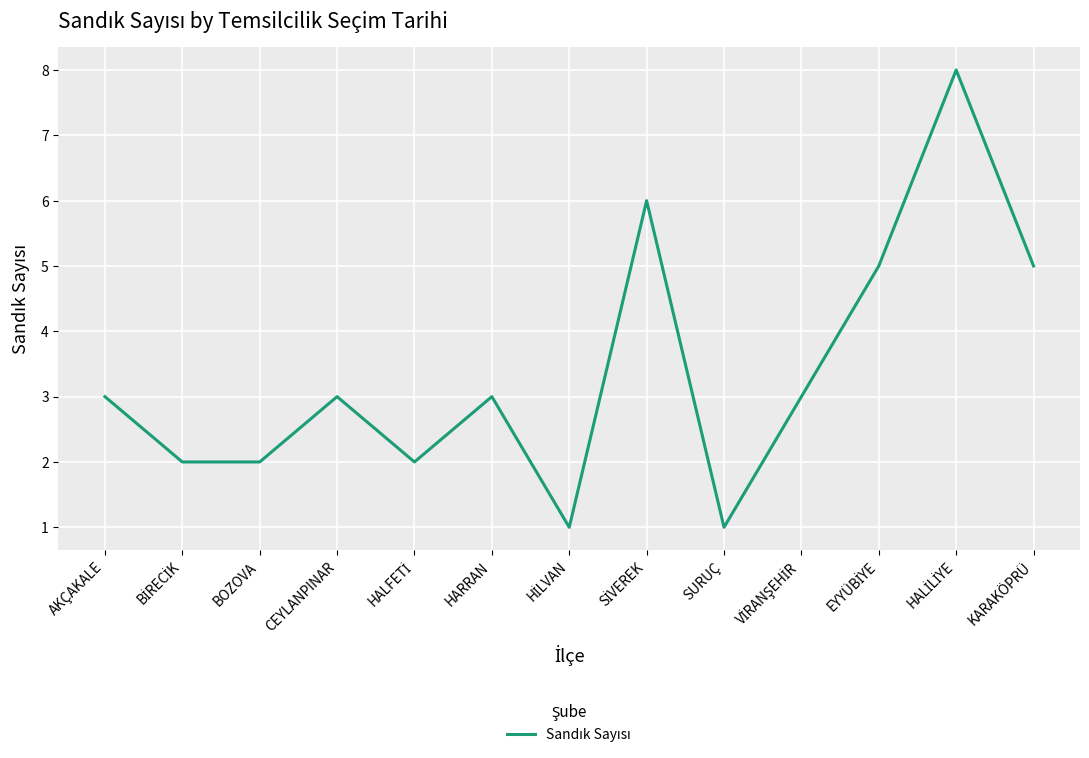

Which has a higher value, HARRAN or SURUÇ?

HARRAN